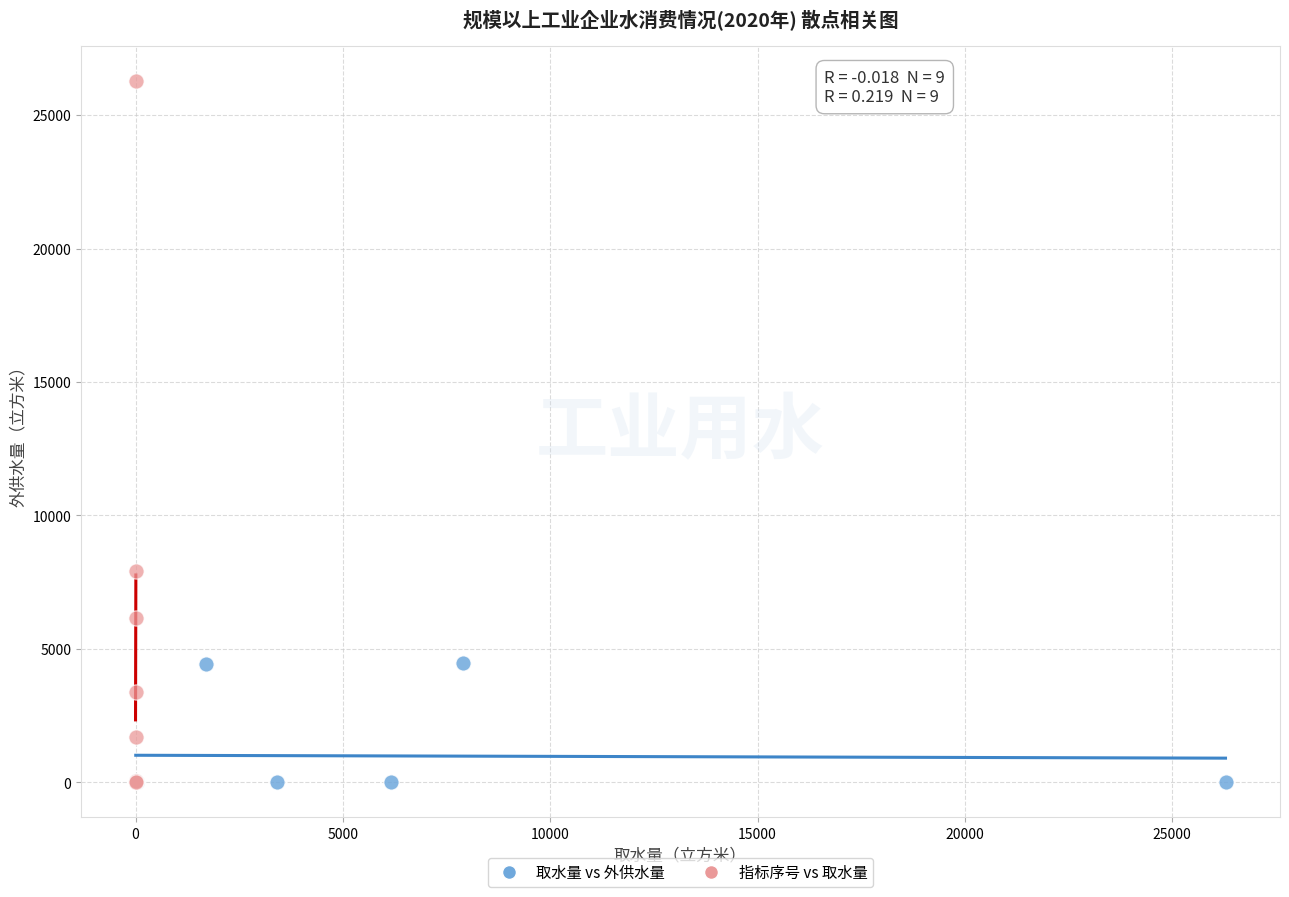

Which series has the widest spread of Y values?

指标序号 vs 取水量